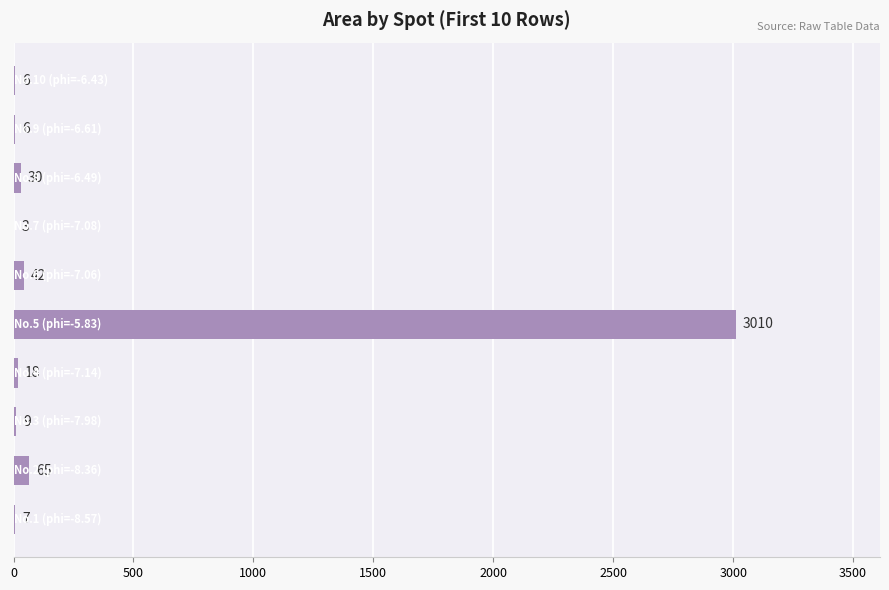

What is the greatest value displayed?

3010